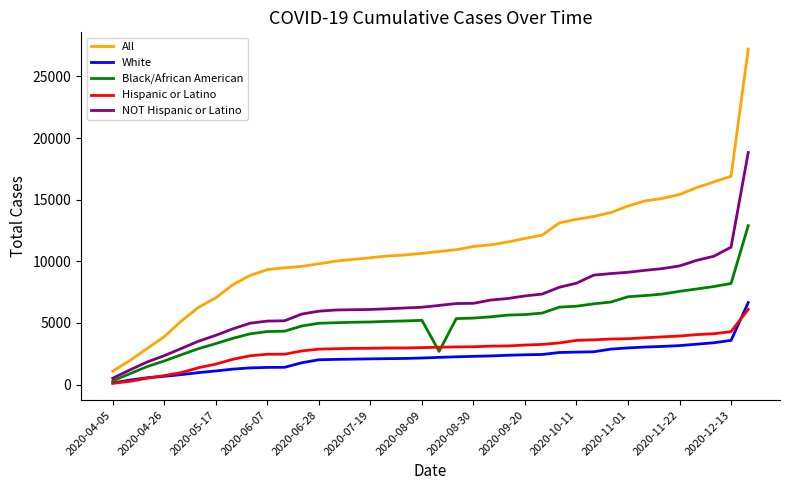

Which series has the widest spread of values?

All